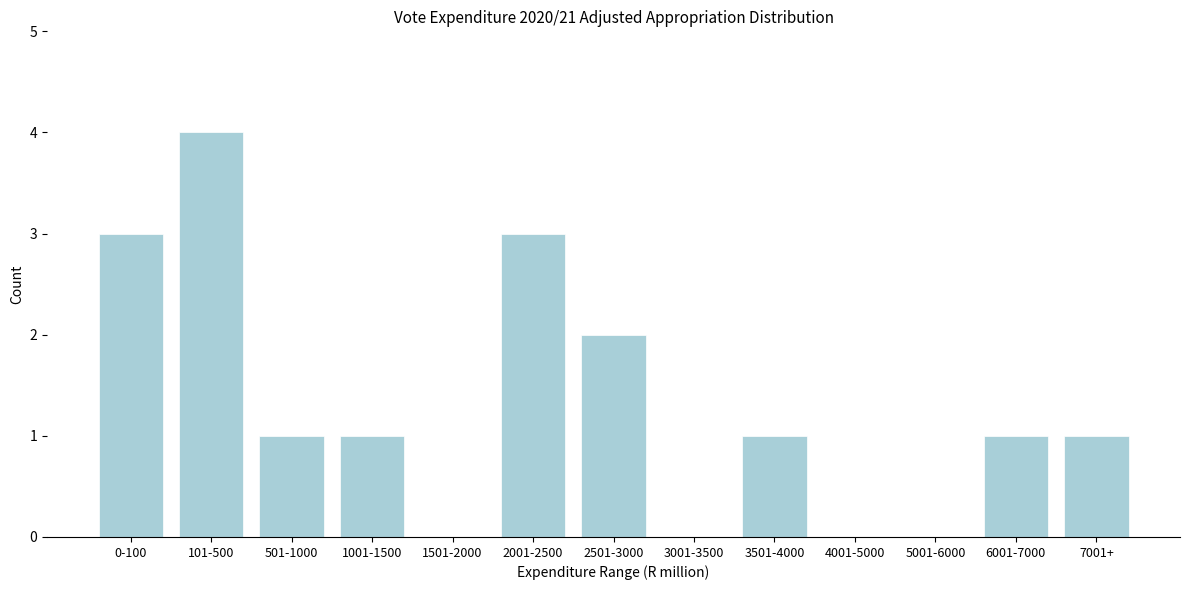

Reading left to right, extract all data points from this chart.

0-100=3	101-500=4	501-1000=1	1001-1500=1	1501-2000=0	2001-2500=3	2501-3000=2	3001-3500=0	3501-4000=1	4001-5000=0	5001-6000=0	6001-7000=1	7001+=1